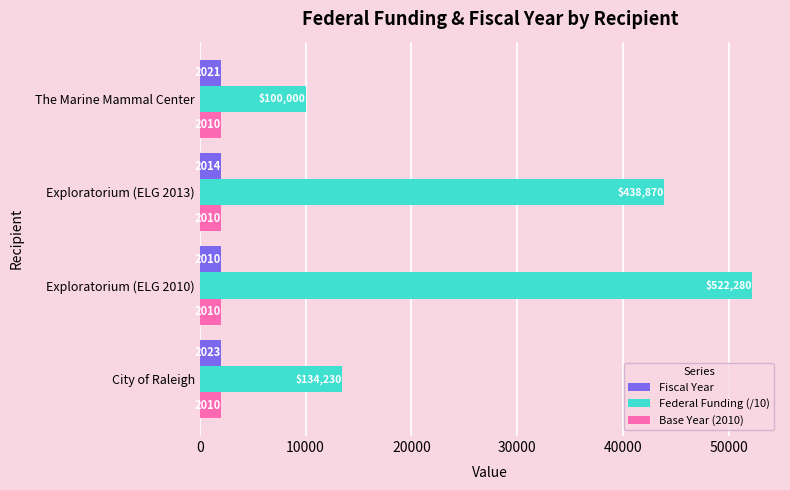

True or false: Fiscal Year has a value of 2023 at City of Raleigh.

True